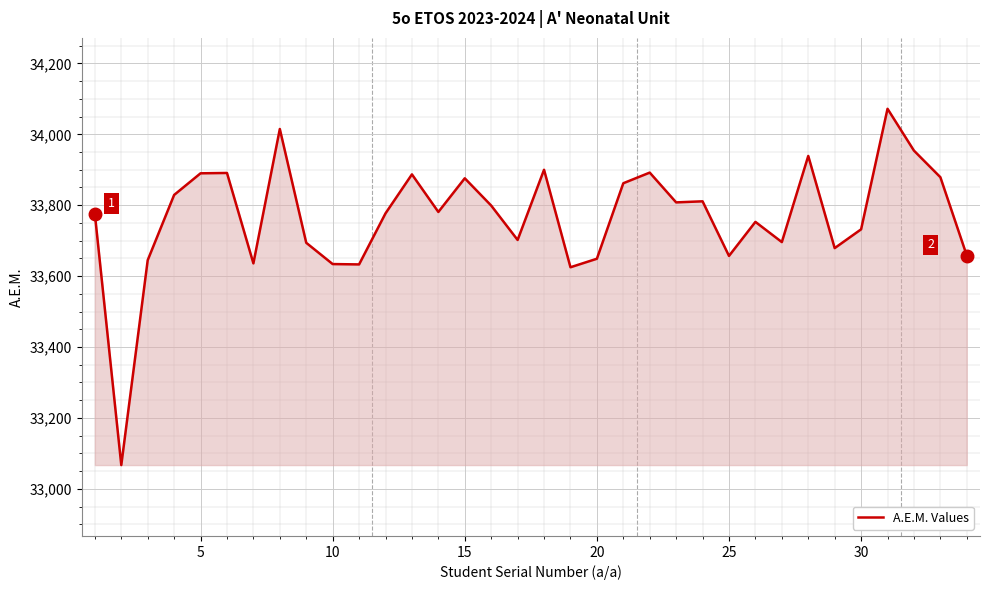

What is the maximum value shown in the chart?

34072